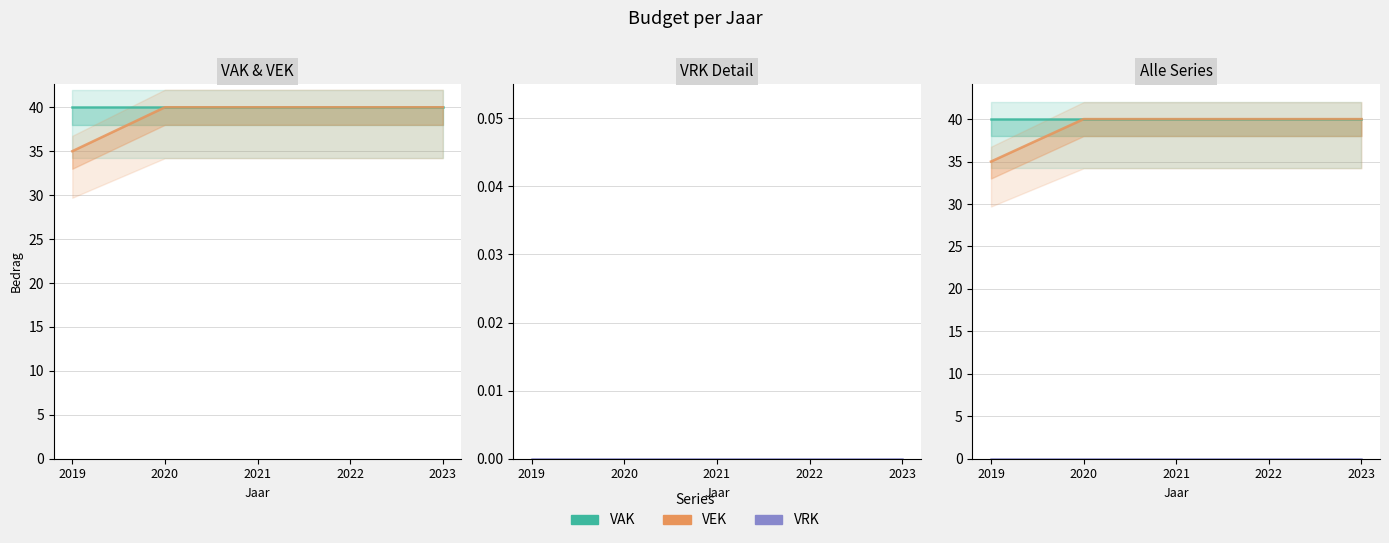

How many values in the VEK series are below 40?

1